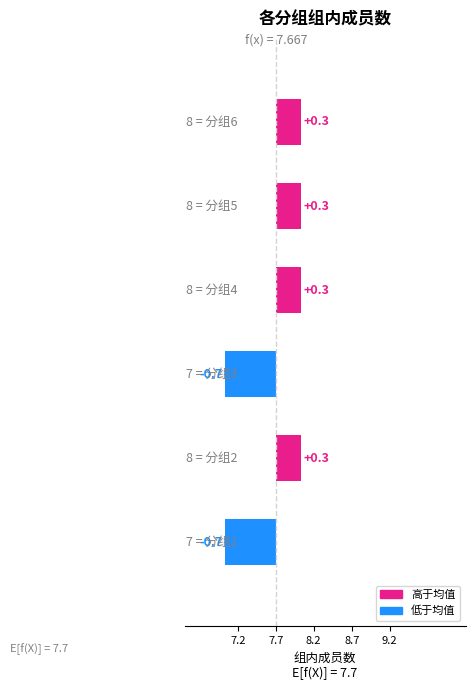

List the labels in order of value, smallest first.

1, 3, 2, 4, 5, 6